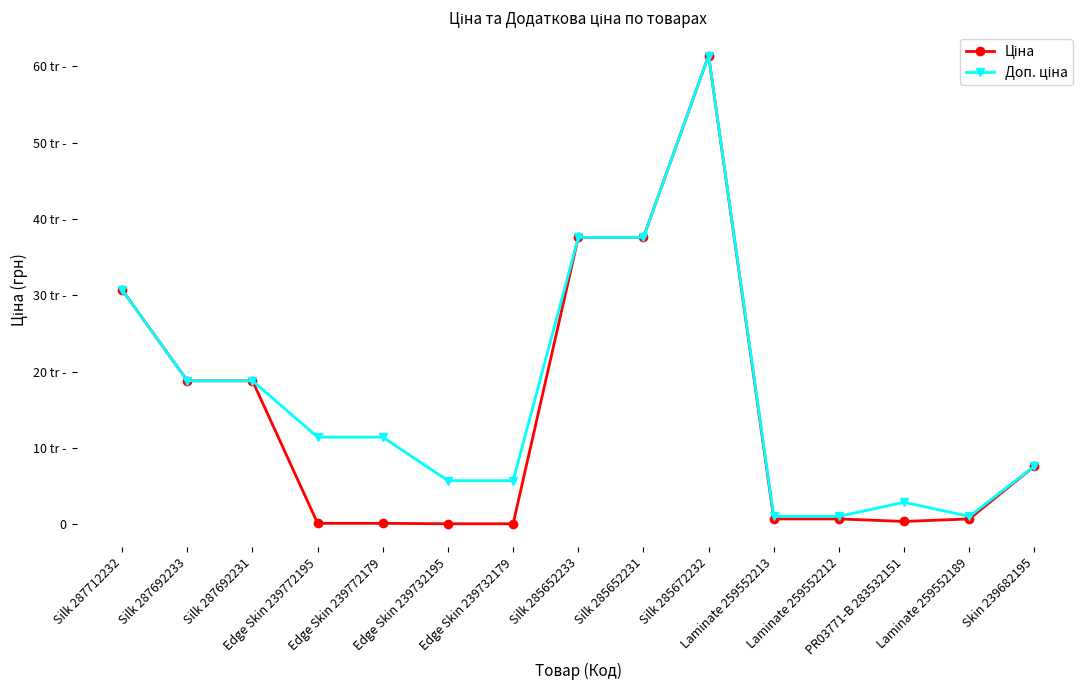

What is the minimum value for Доп. ціна?

1024.6